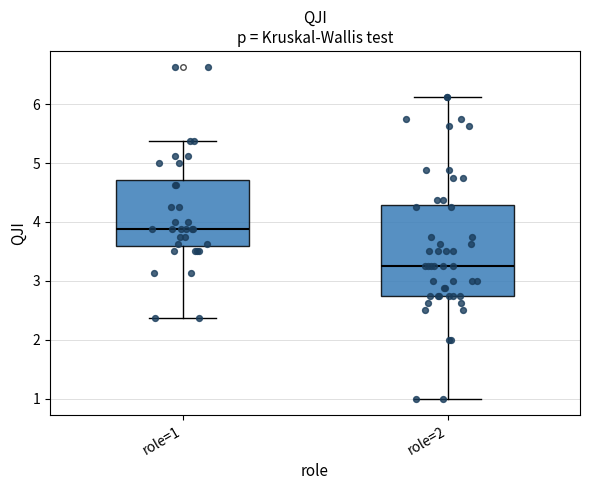

Reading left to right, read every box against the y-axis: the position of its median line, the range the box covers, and the ends of its whiskers. The values are not printed on the chart, so give them approximately, as read against the axis.

role=1: median 3.9, box 3.6 to 4.7, whiskers 2.4 to 5.4
role=2: median 3.3, box 2.8 to 4.3, whiskers 1.0 to 6.1